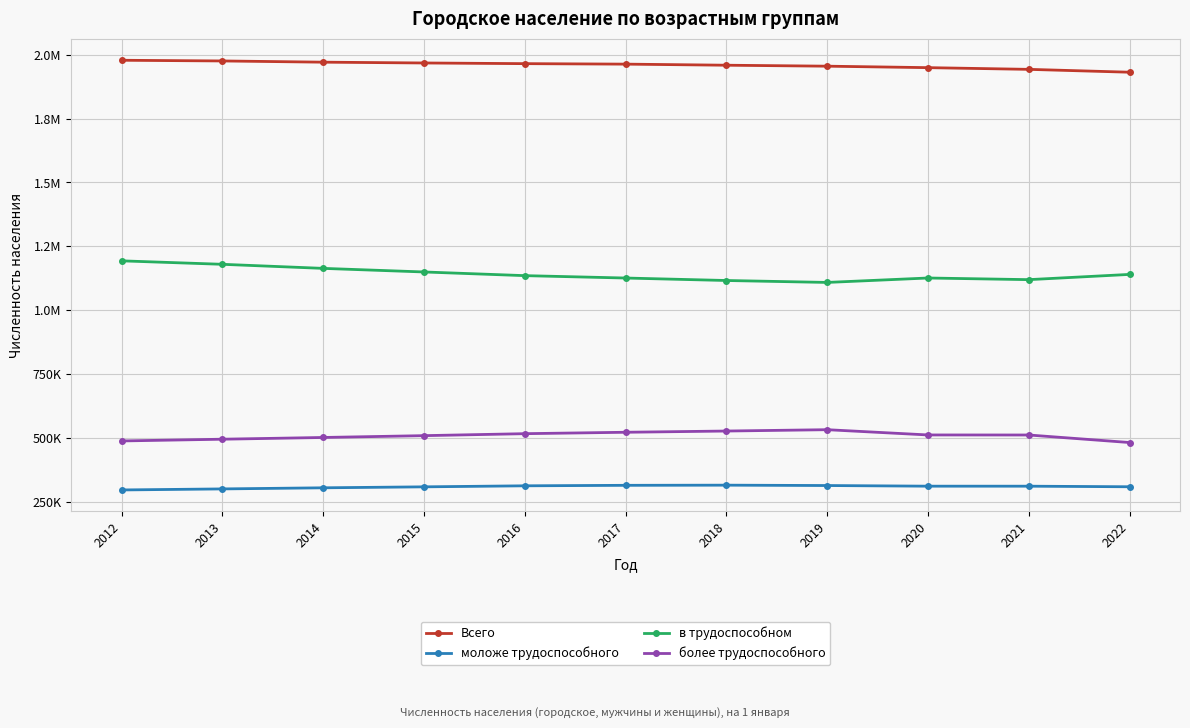

Does the chart have visible grid lines?

Yes